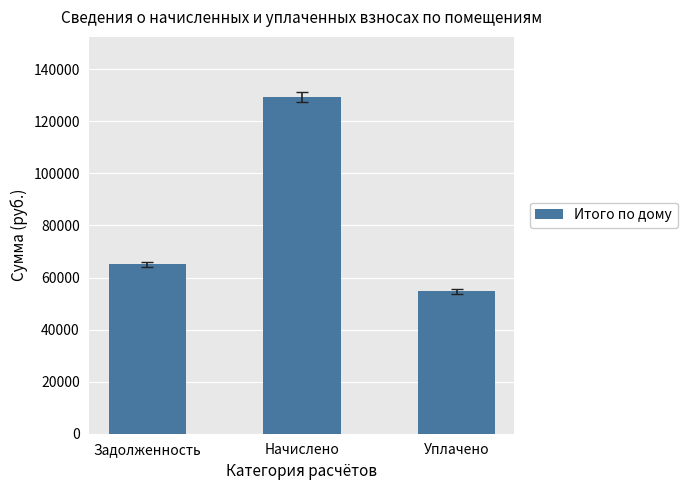

Count the number of categories in the chart.

3